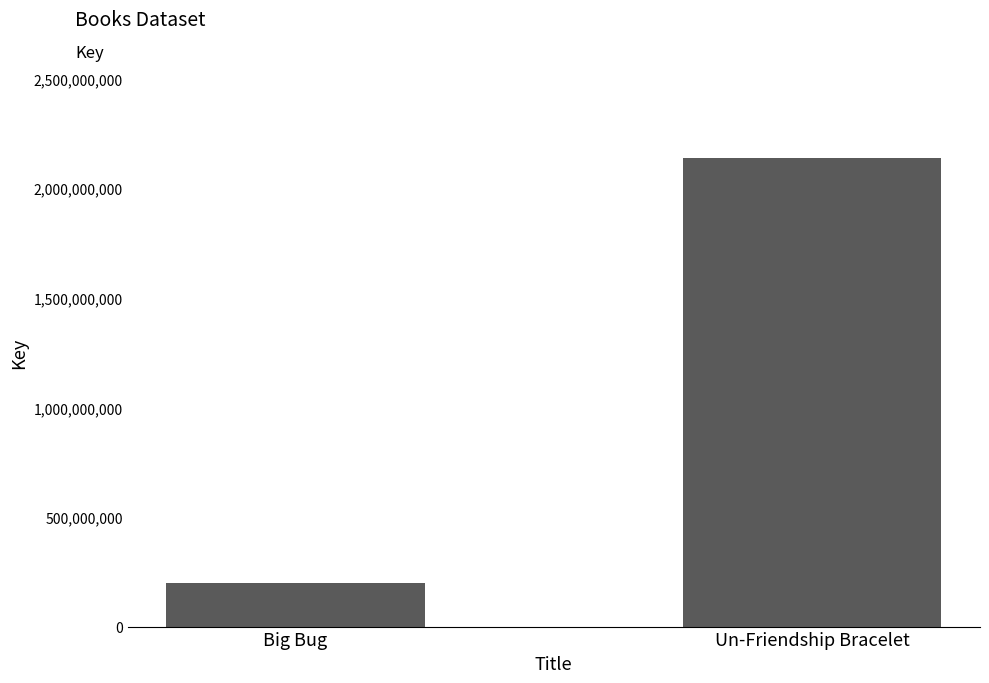

Reading left to right, list all the values displayed in this chart.

196681972	2138745984